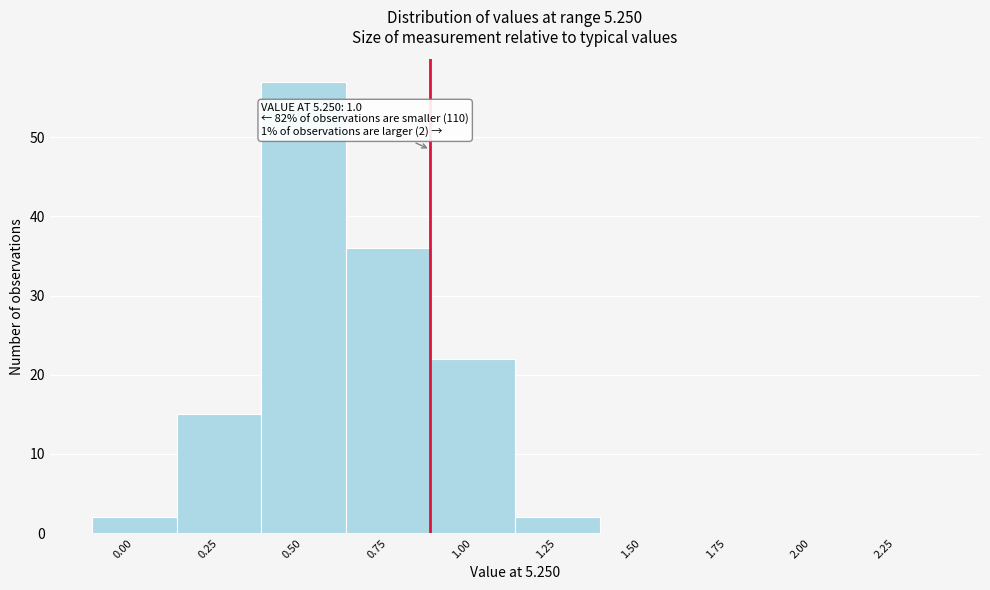

Reading left to right, extract all data points from this chart.

0.00=2	0.25=15	0.50=57	0.75=36	1.00=22	1.25=2	1.50=0	1.75=0	2.00=0	2.25=0